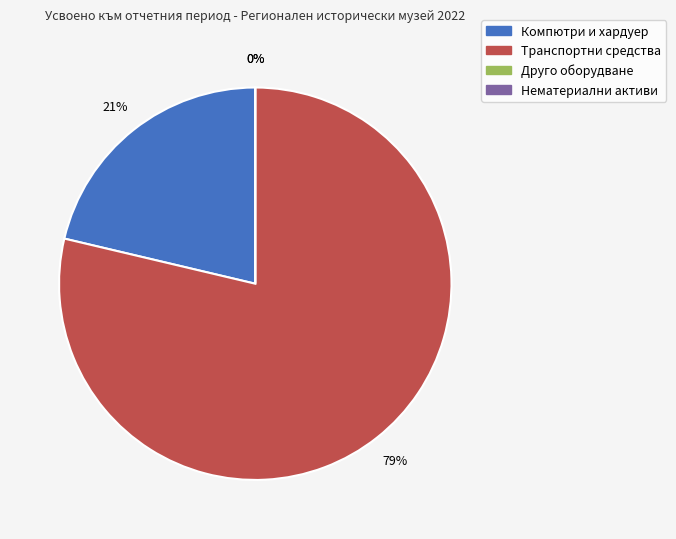

Rank the categories by value from lowest to highest.

Друго оборудване, Нематериални активи, Компютри и хардуер, Транспортни средства